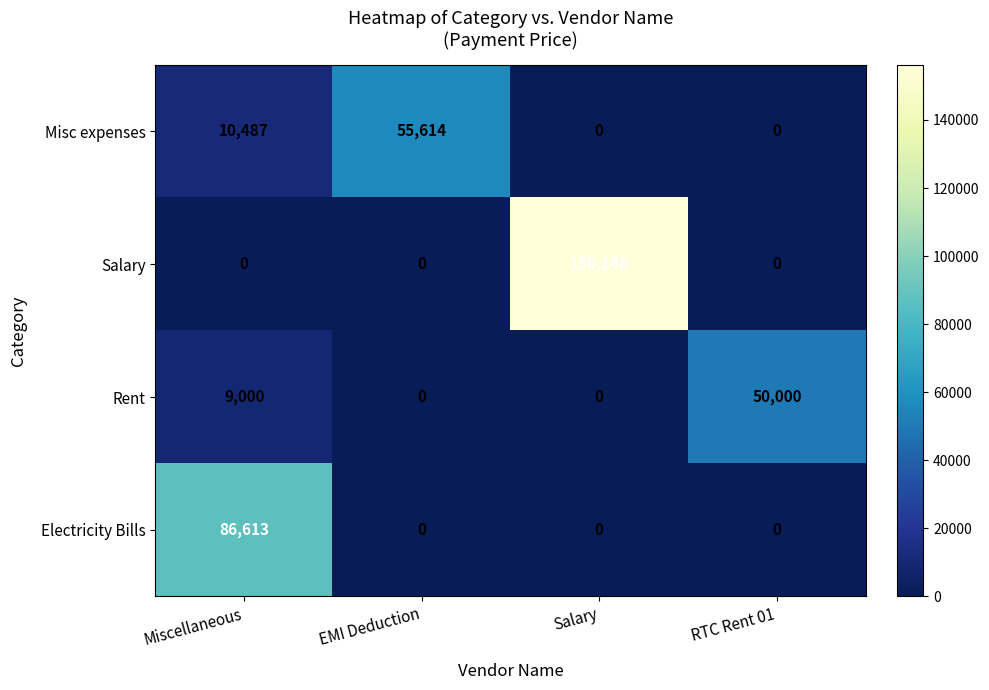

Where is Misc expenses nearest to the value 27807?

Miscellaneous